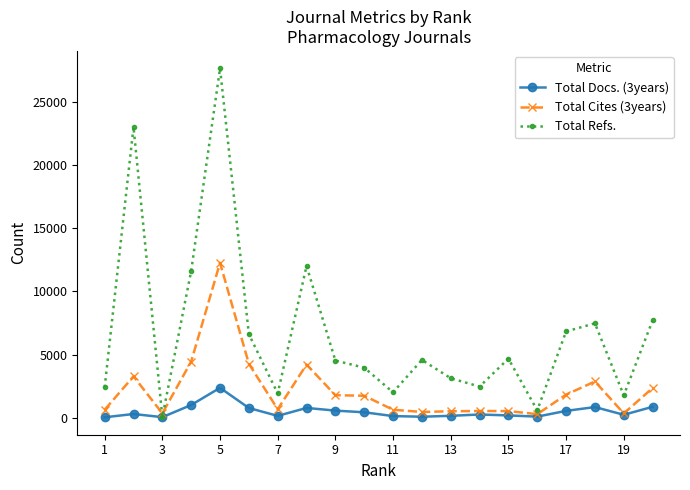

Which series has the widest spread of values?

Total Refs.